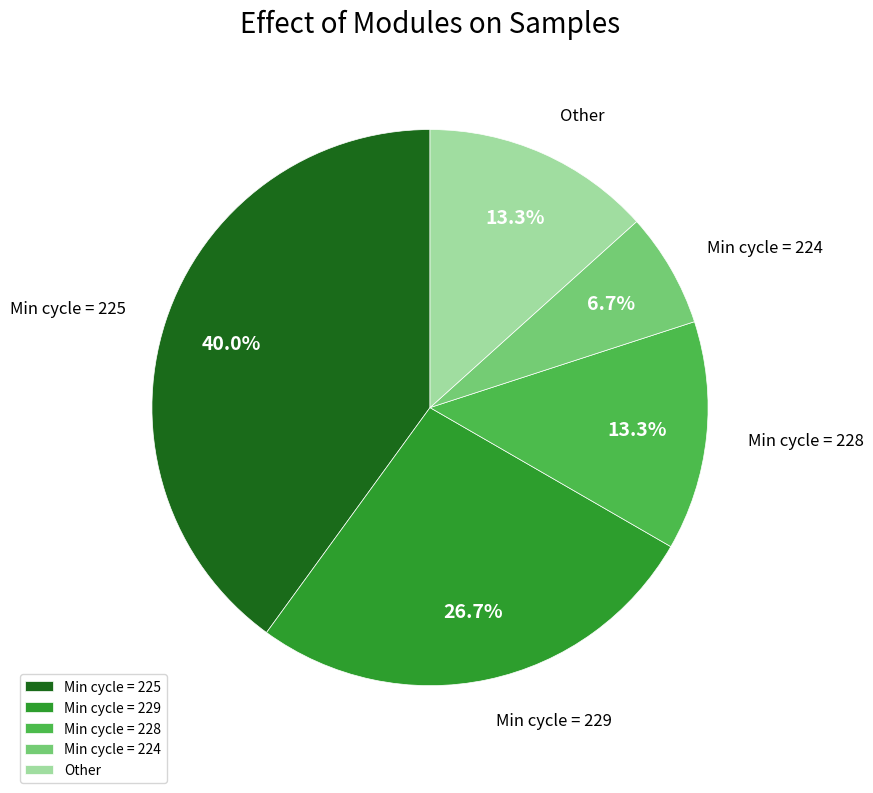

Does Min cycle = 229 represent more than half of the total?

No